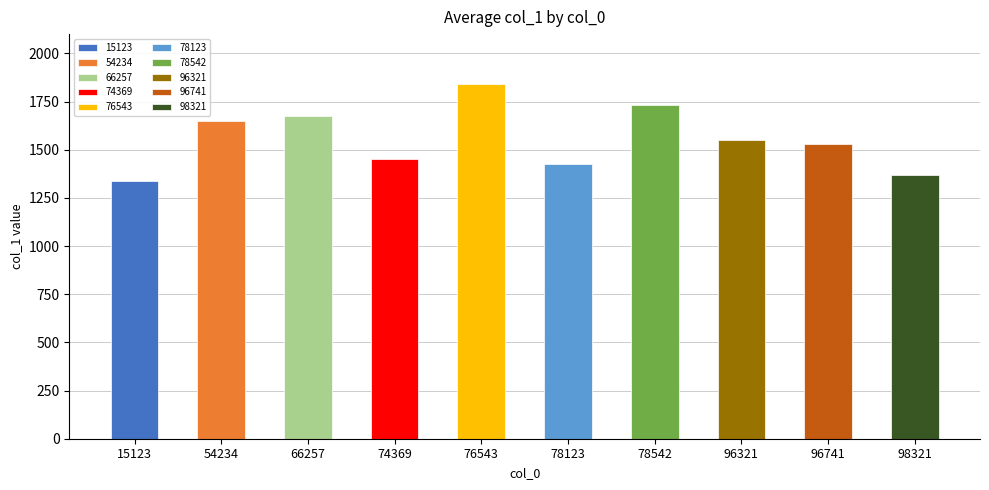

What is the difference between the maximum and minimum values?

500.0